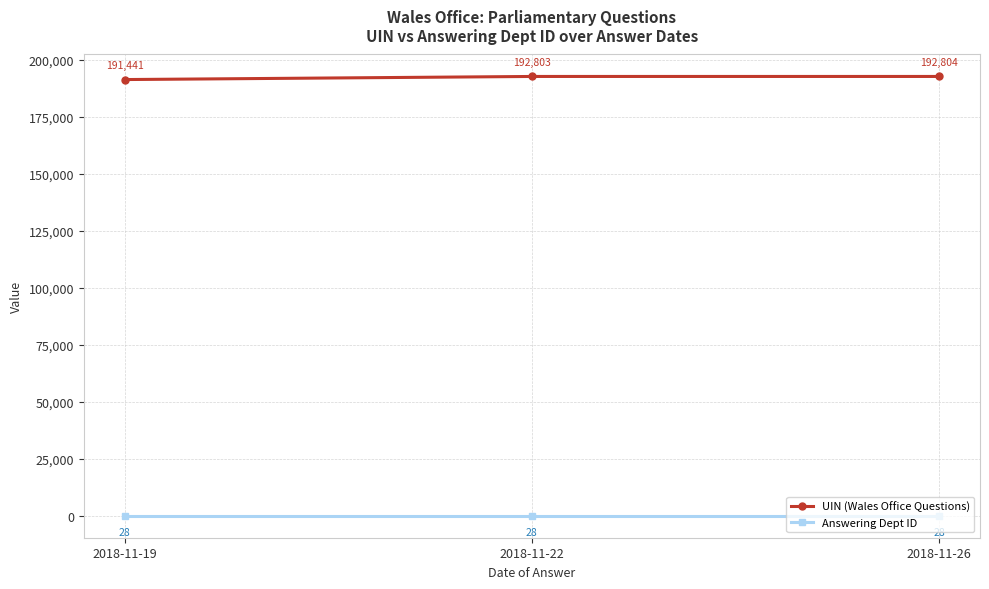

Which category has the highest value across all series?

2018-11-26